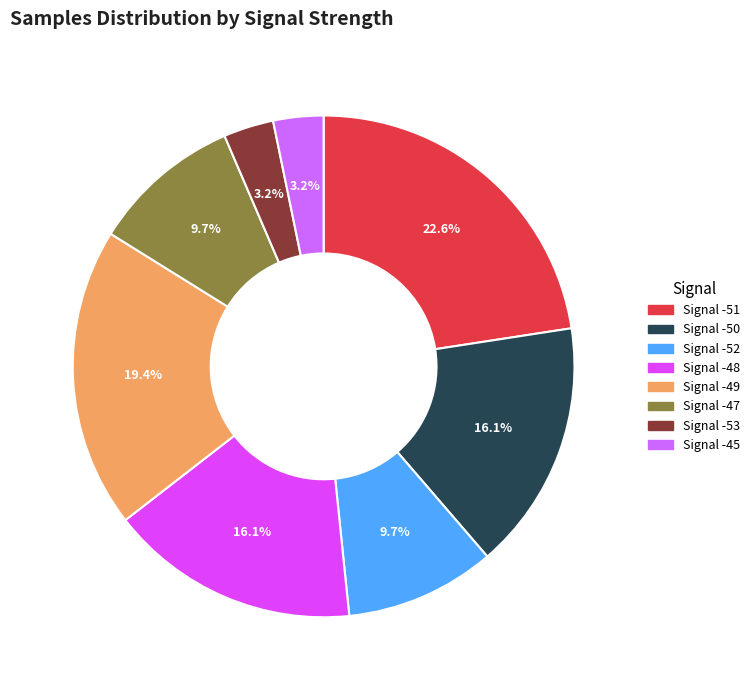

How many segments does this pie chart have?

8